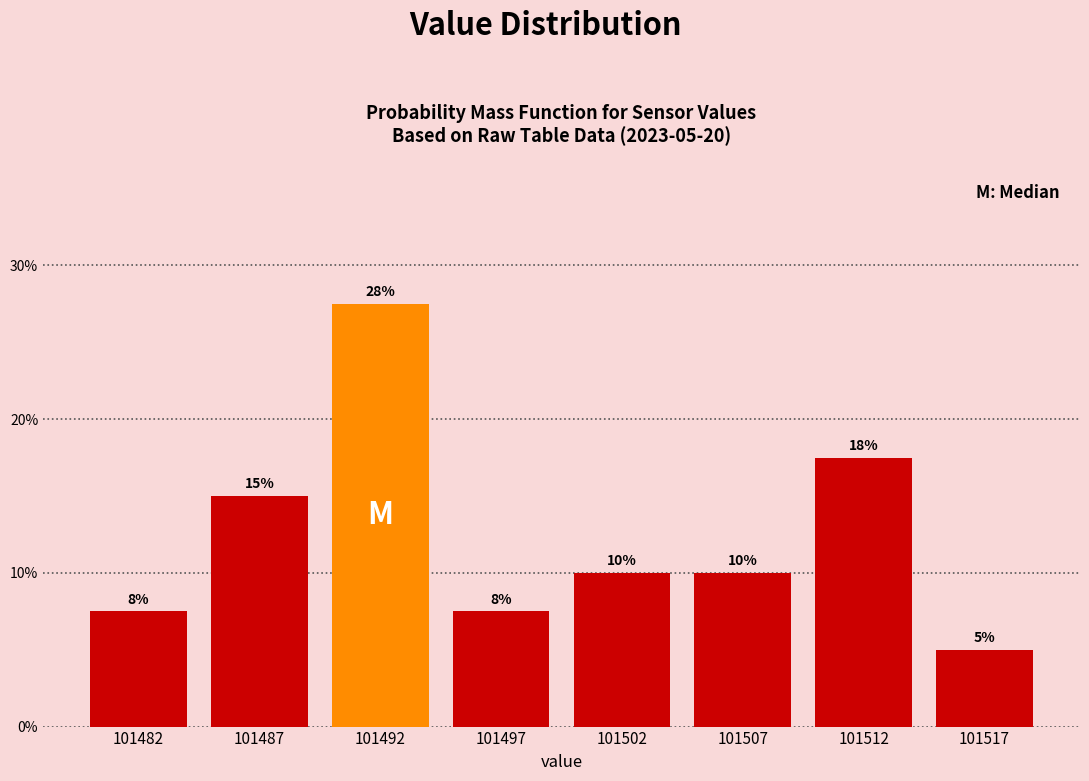

At which label does the data first exceed 10?

101487